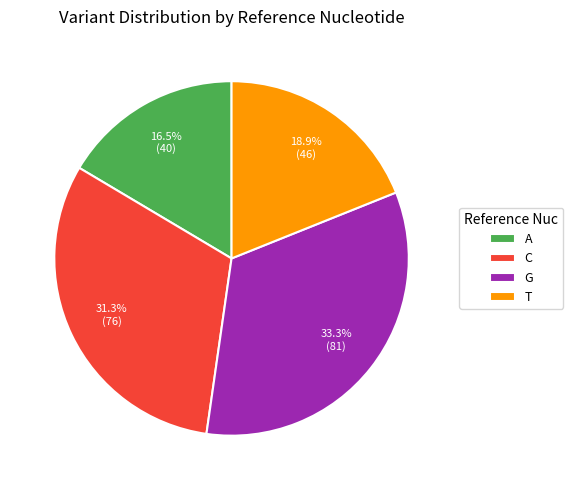

Count the number of slices in the pie.

4